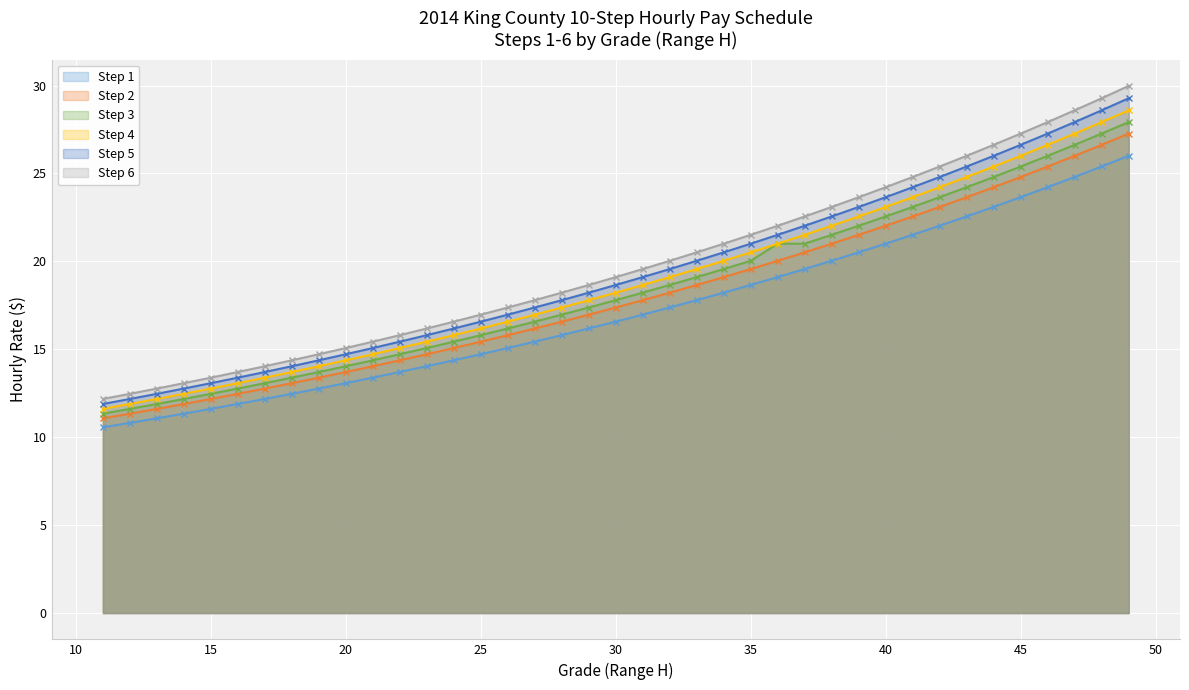

List the labels in order of Step 2 value, smallest first.

11, 12, 13, 14, 15, 16, 17, 18, 19, 20, 21, 22, 23, 24, 25, 26, 27, 28, 29, 30, 31, 32, 33, 34, 35, 36, 37, 38, 39, 40, 41, 42, 43, 44, 45, 46, 47, 48, 49